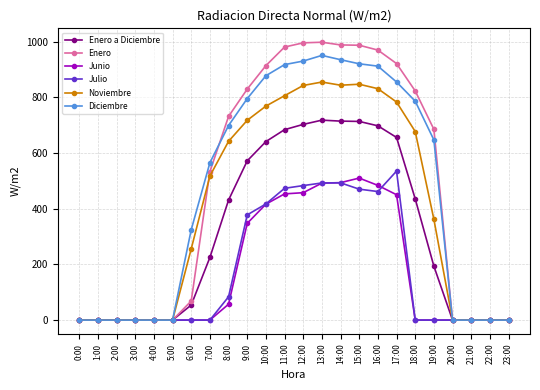

Is this an area chart (filled region under the line)?

No